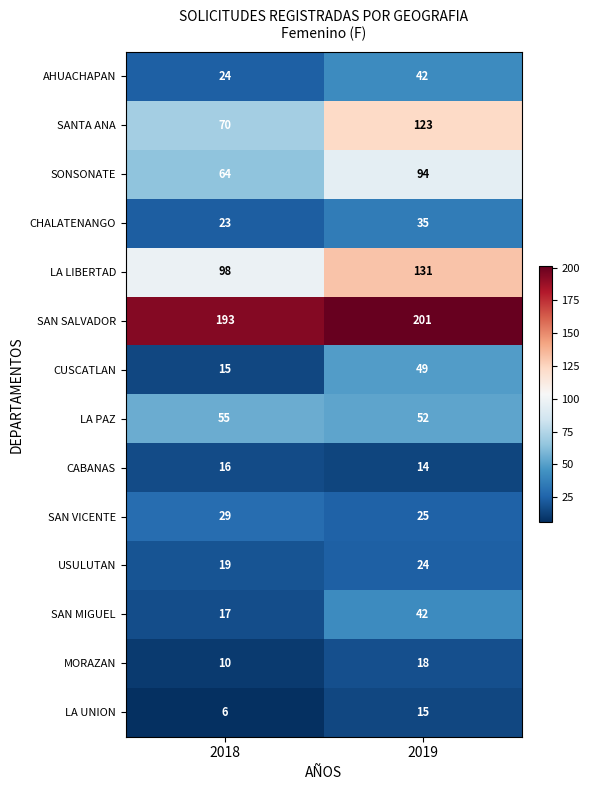

What is the greatest value displayed?

201